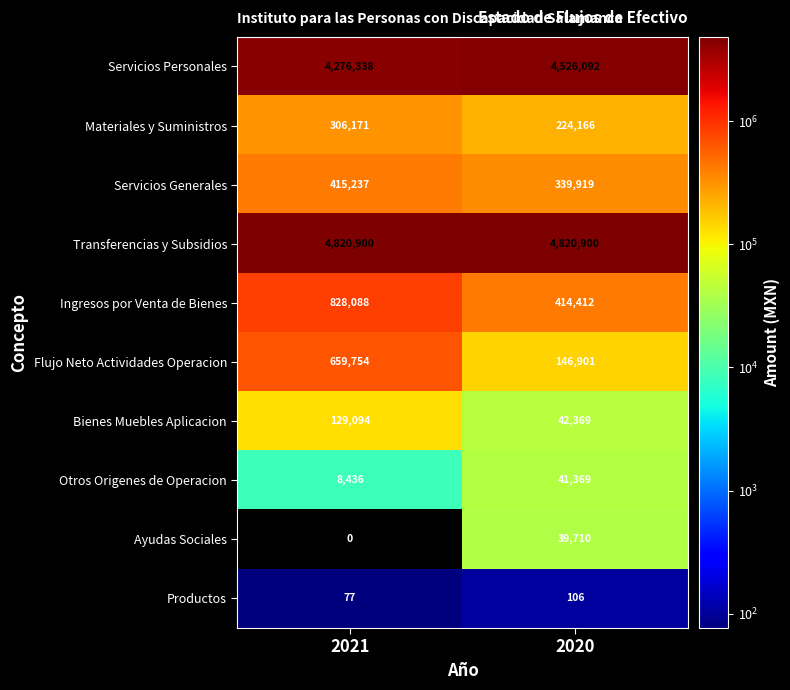

Reading right to left, transcribe all the data shown in this chart.

Servicios Personales: 2020=4526092	2021=4276338
Materiales y Suministros: 2020=224166	2021=306171
Servicios Generales: 2020=339919	2021=415237
Transferencias y Subsidios: 2020=4820900	2021=4820900
Ingresos por Venta de Bienes: 2020=414412	2021=828088
Flujo Neto Actividades Operacion: 2020=146901	2021=659754
Bienes Muebles Aplicacion: 2020=42369	2021=129094
Otros Origenes de Operacion: 2020=41369	2021=8436
Ayudas Sociales: 2020=39710	2021=0
Productos: 2020=106	2021=77